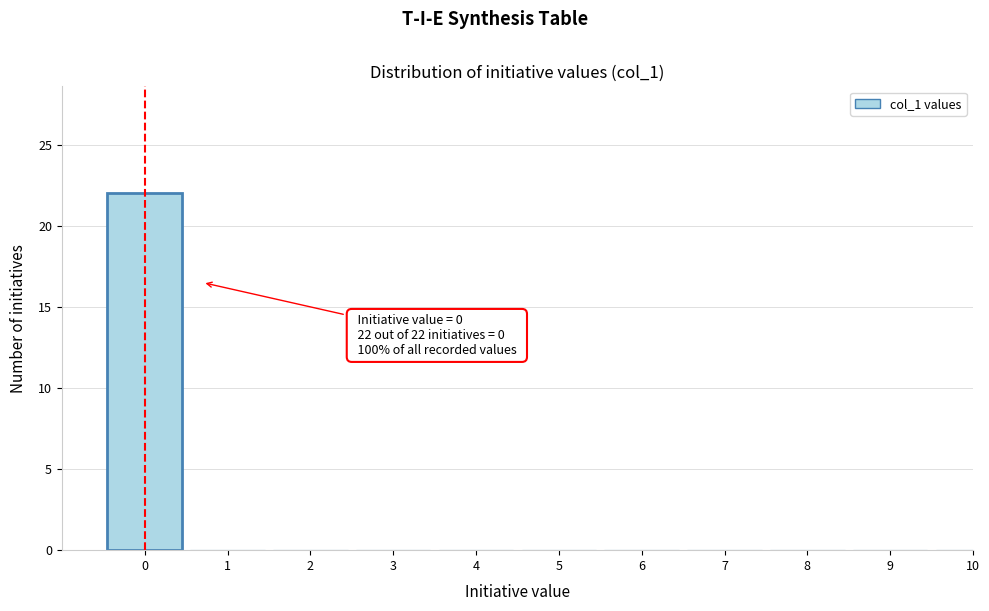

Reading left to right, list all the values displayed in this chart.

0=22	1=0	2=0	3=0	4=0	5=0	6=0	7=0	8=0	9=0	10=0